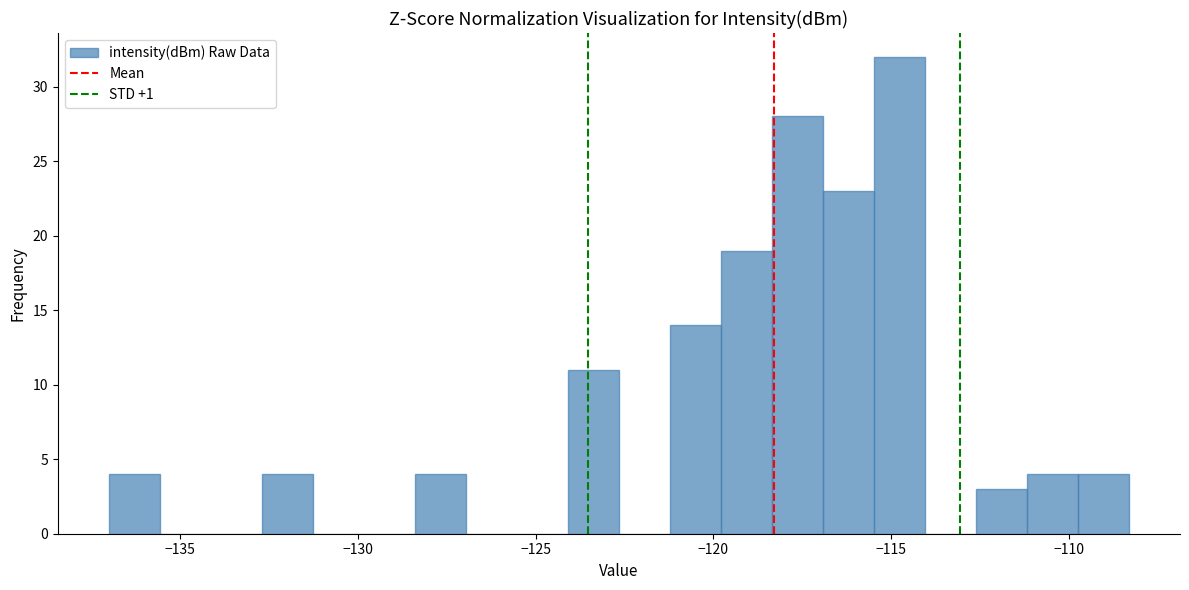

Read against the x-axis, roughly where is the centre of the tallest bar?

-115.0